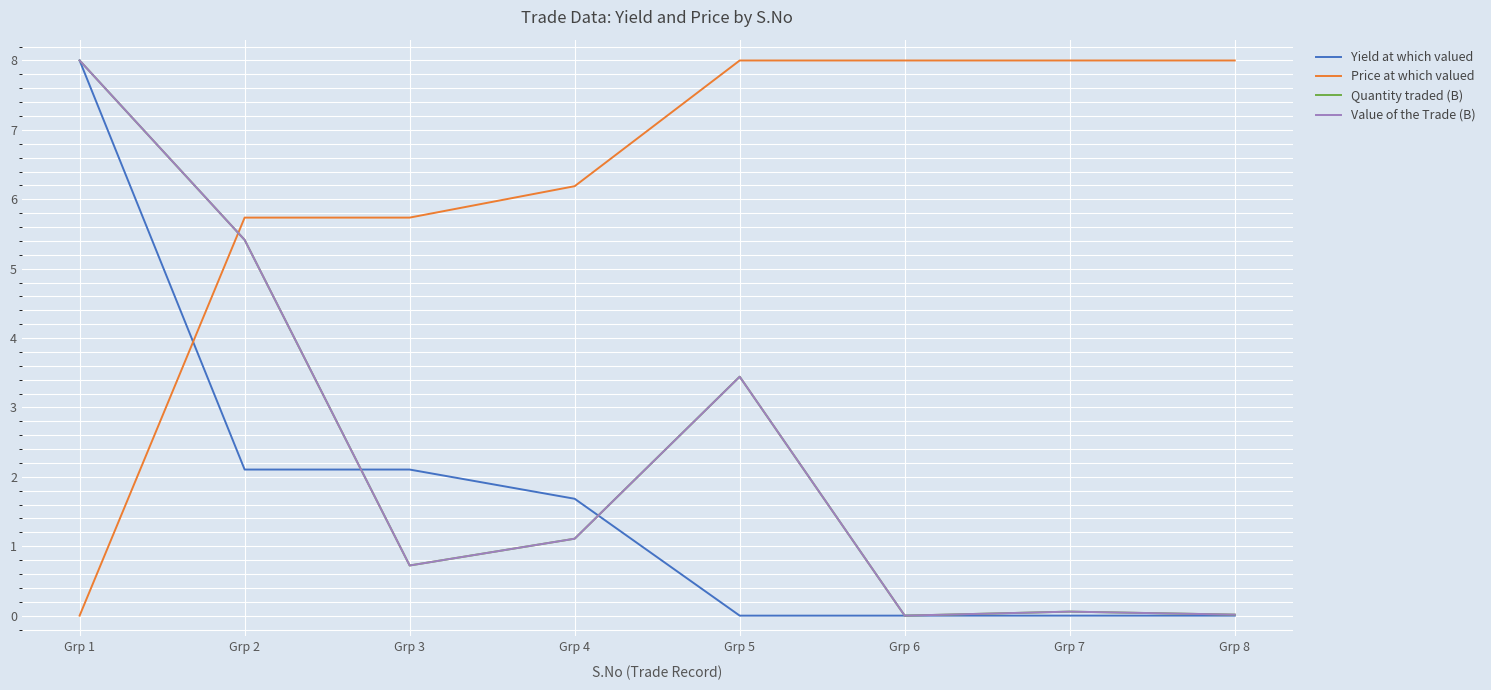

Where does the Quantity traded (B) series first go above 1?

Grp 1